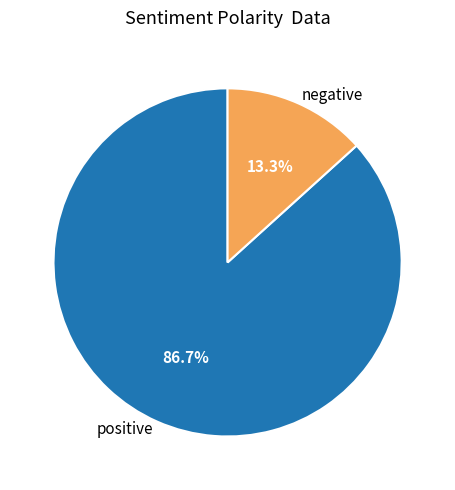

What portion of the pie excludes positive?

13.3%